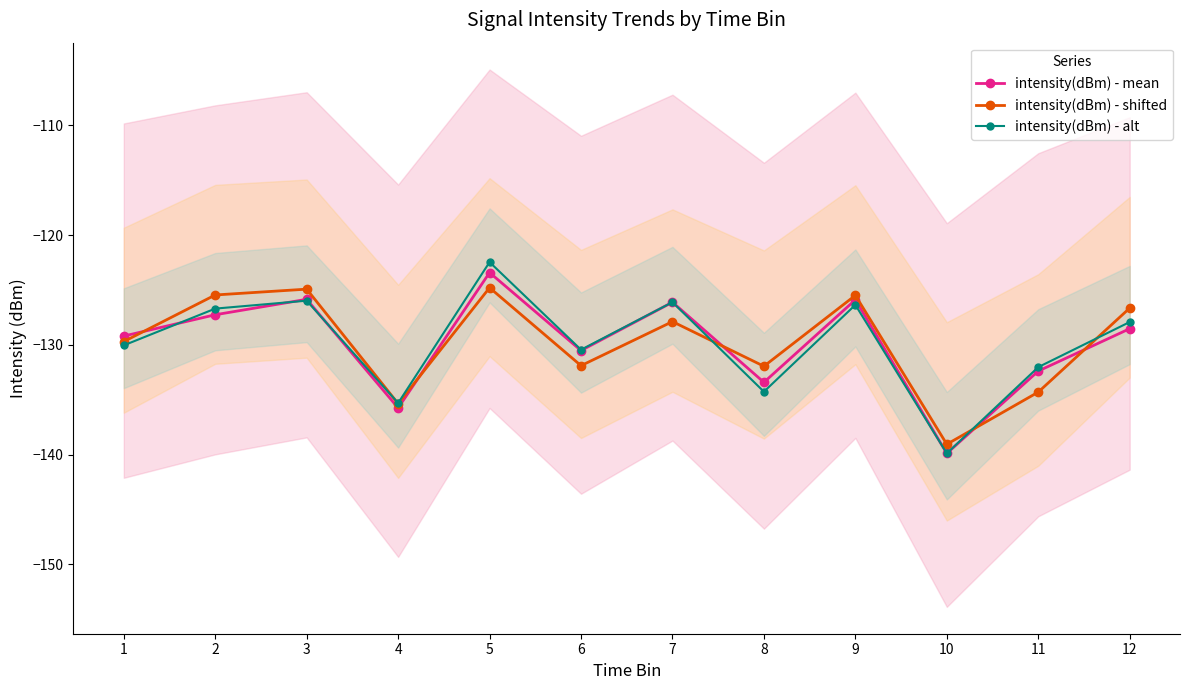

What is the minimum value shown in the chart?

-139.9